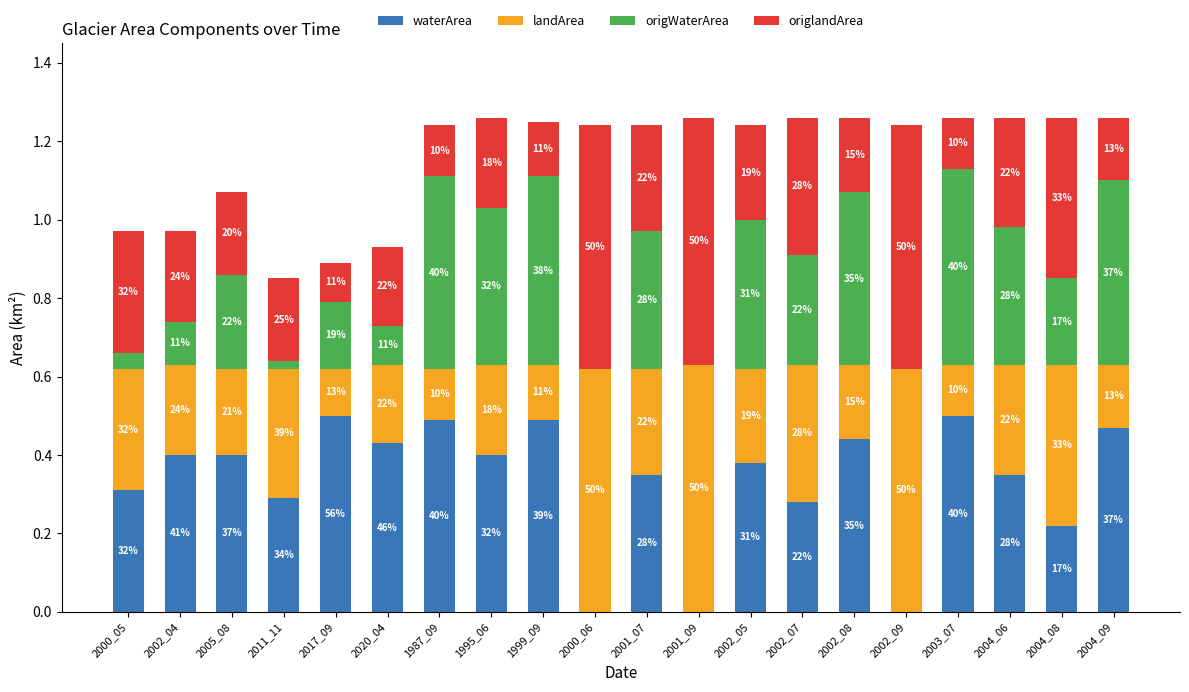

At how many categories does at least one series exceed 0?

20